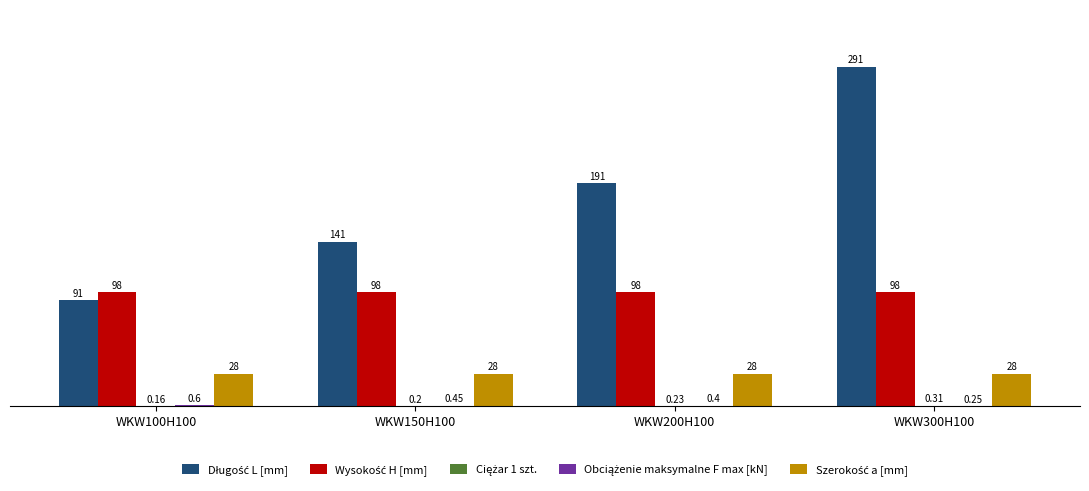

At which category is the sum across all series the highest?

WKW300H100